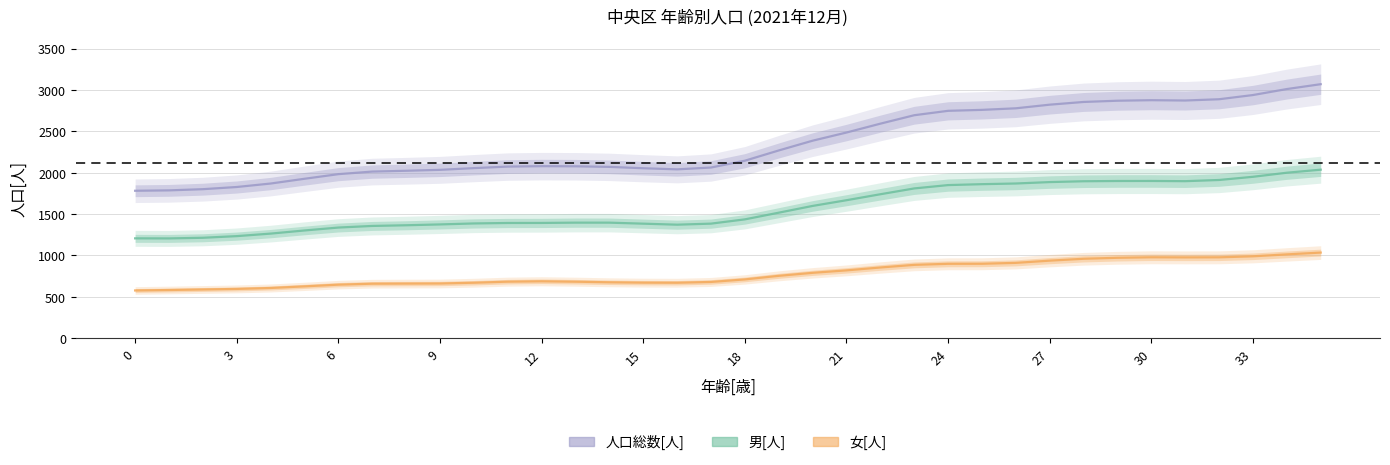

True or false: 男[人] has a value of 3129.6 at 25.

False